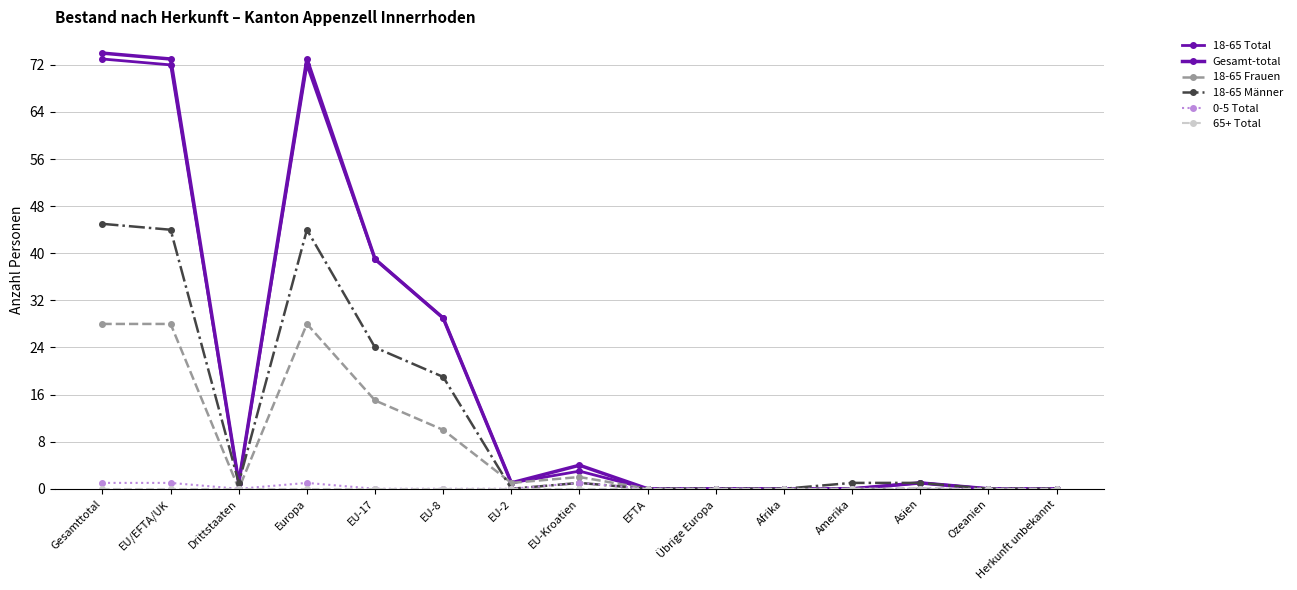

How many data points does each series have?

15